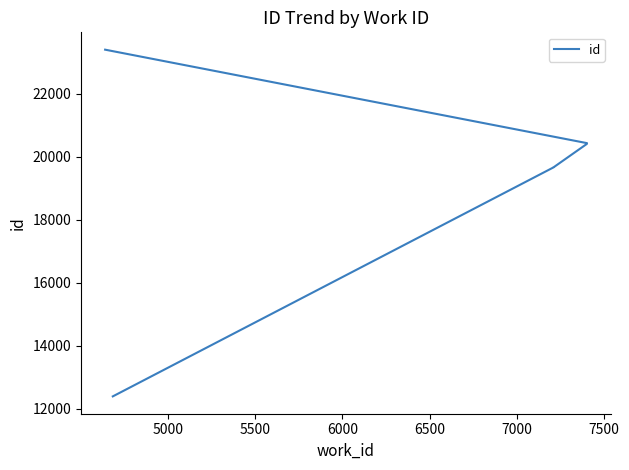

What is the smallest value displayed?

12397